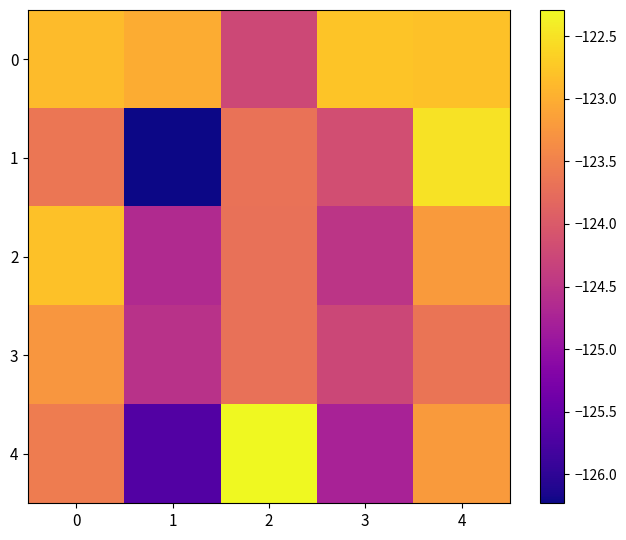

Between 0 and 4, which series saw the biggest shift?

1